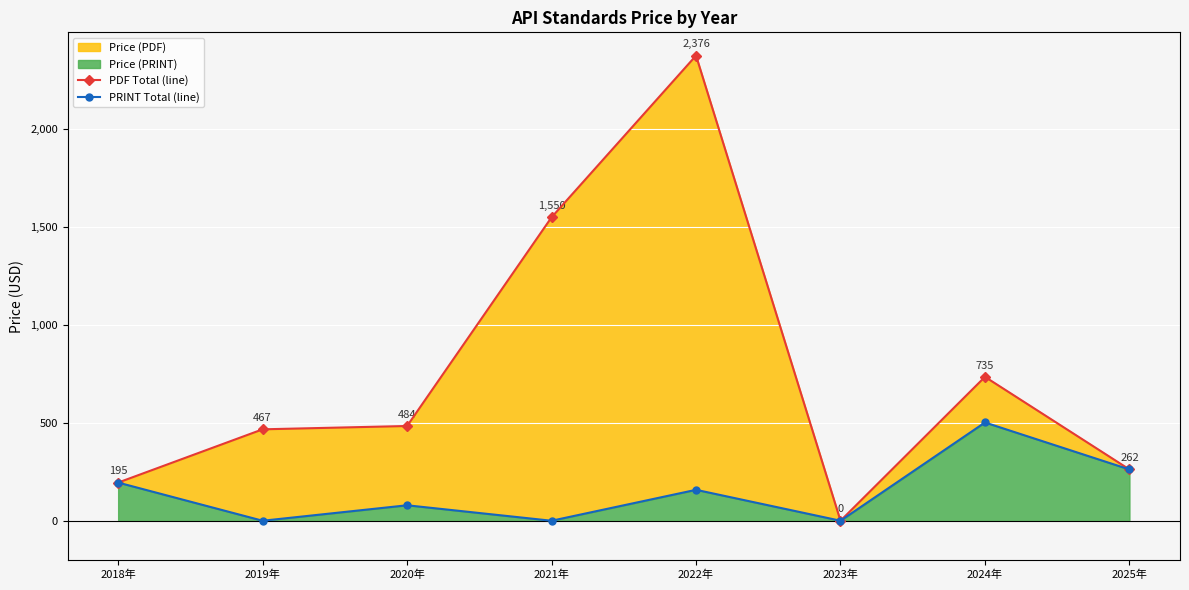

What is the label of the 5th point from the right?

2021年